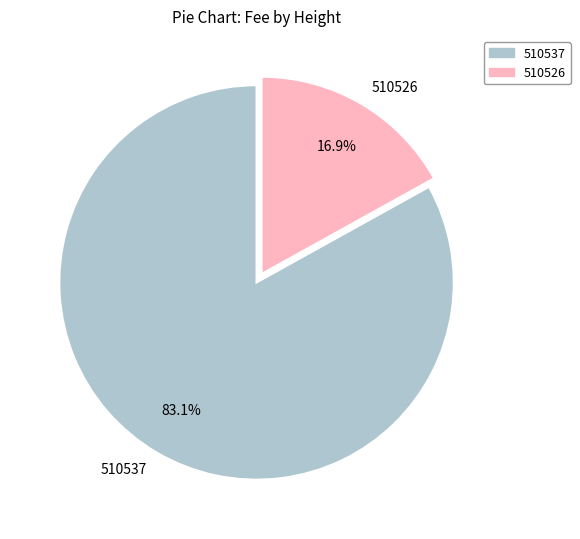

The 510537 slice represents 83% of the pie. True or false?

True